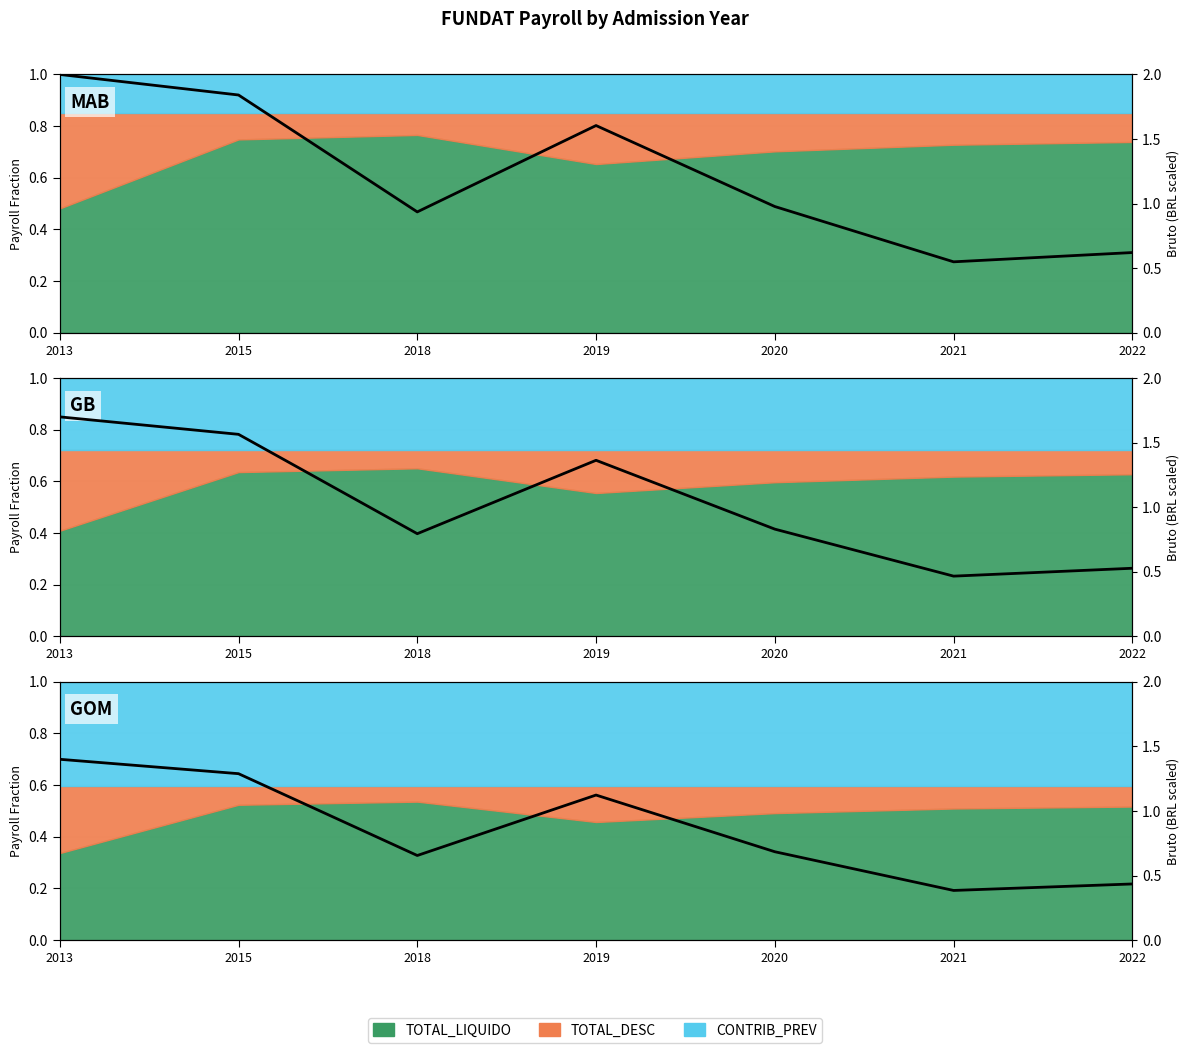

At which category does the data reach its first local valley?

2018